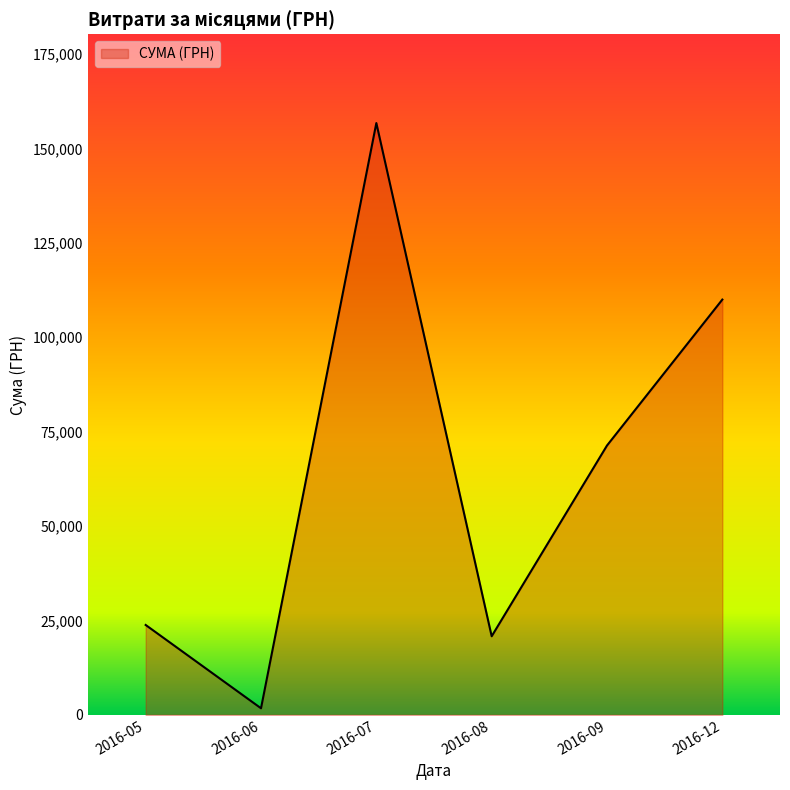

Reading left to right, list all the values displayed in this chart.

2016-05=23794.2	2016-06=1735.0	2016-07=156699.6	2016-08=20806.7	2016-09=71317.2	2016-12=109956.0